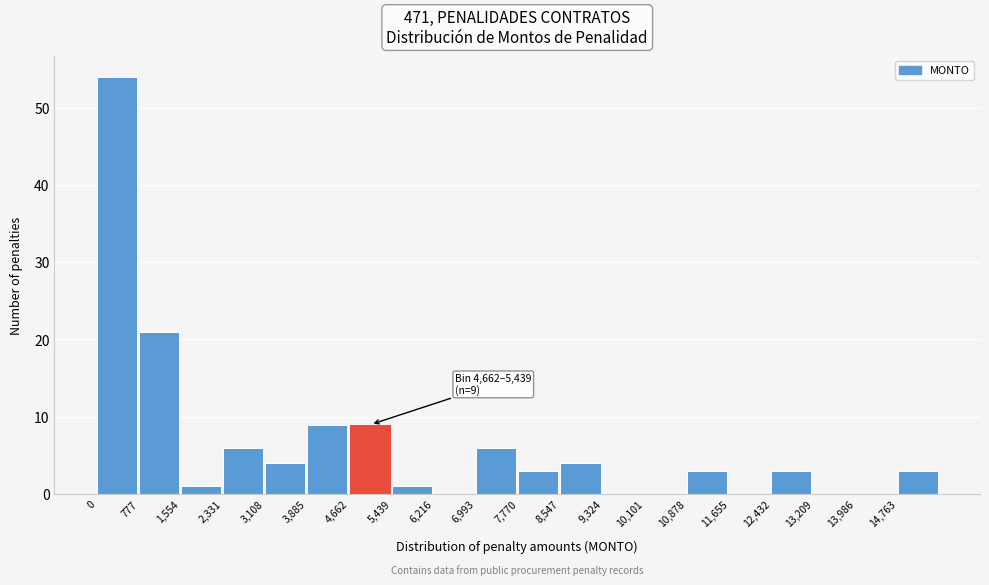

Which range on the x-axis has the tallest bar?

0 to 800